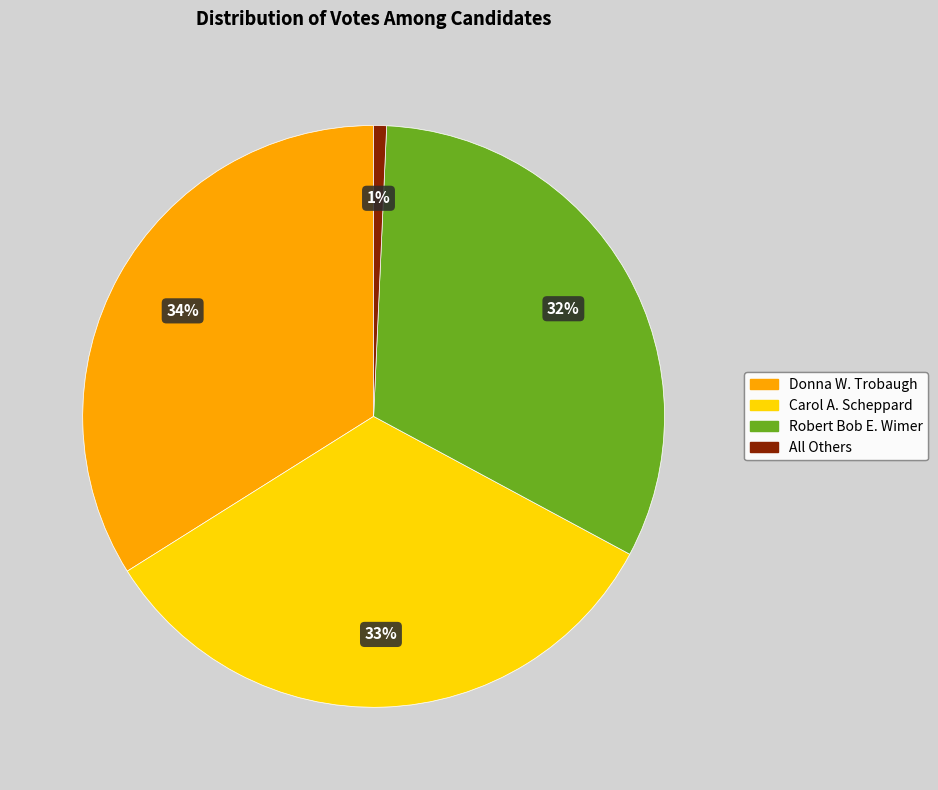

Which category has the biggest portion of the pie?

Donna W. Trobaugh